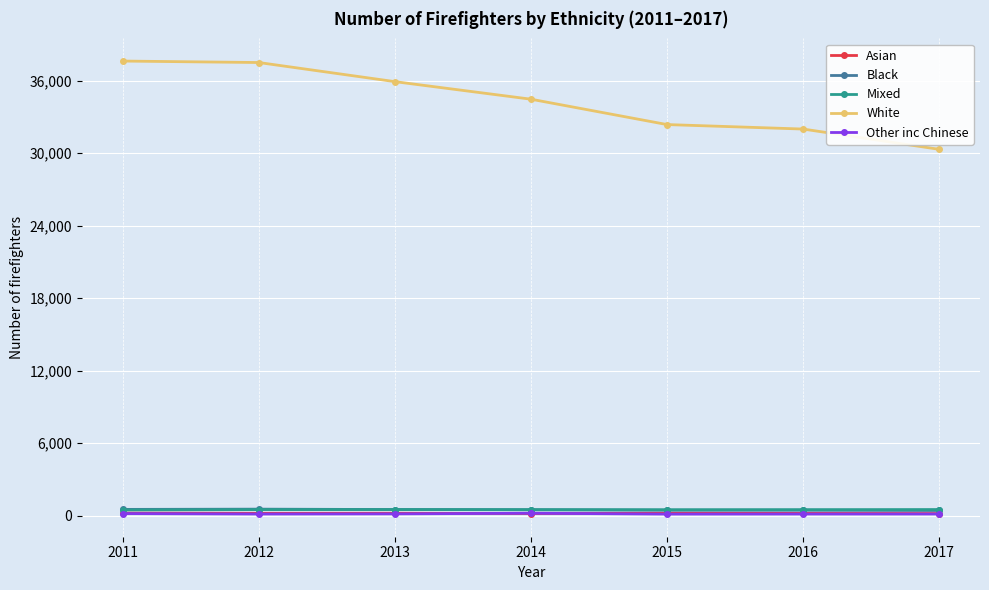

Is it true that Black equals 428 at 2017?

True